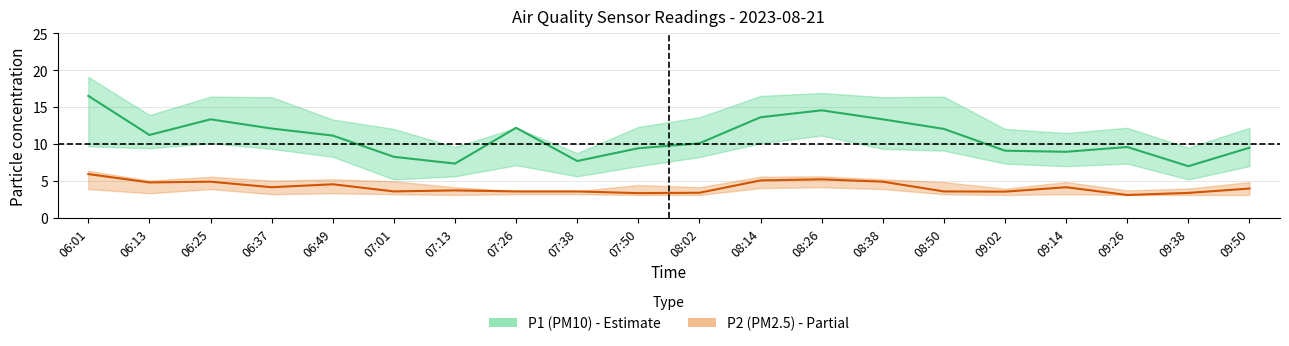

True or false: P2 center and P1 center intersect in this chart.

False